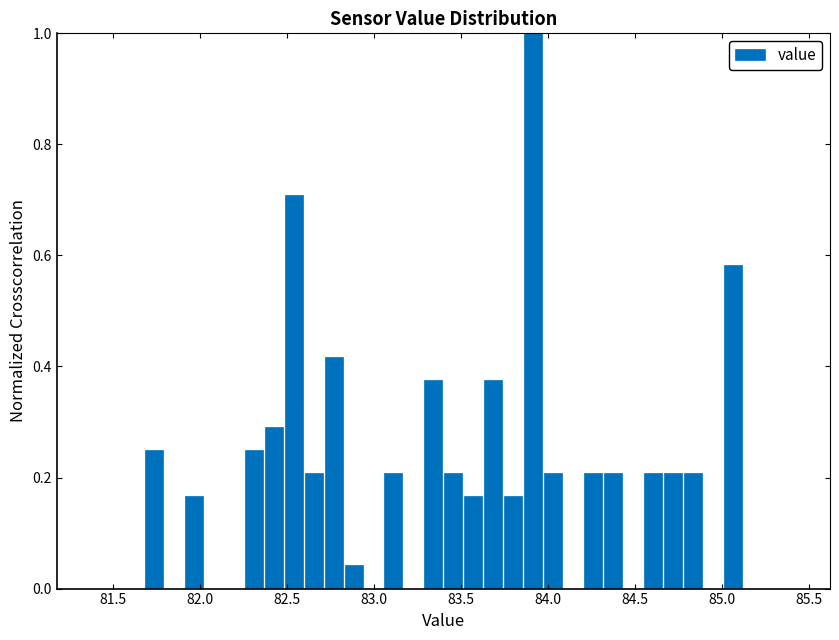

Read against the x-axis, roughly where is the centre of the tallest bar?

83.90